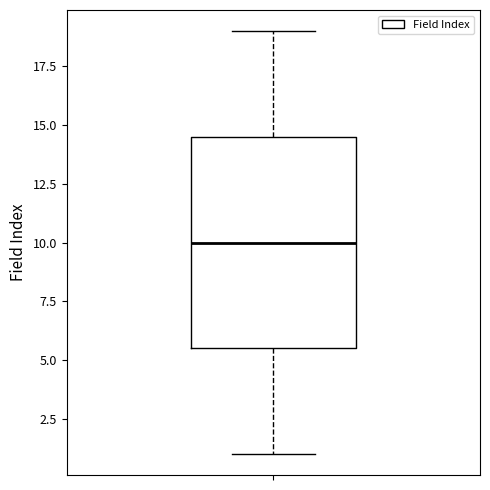

Transcribe this box plot: give where the median line is, the range the box spans, and where the two whiskers end, as read against the y-axis. The values are not printed on the chart, so give them approximately, as read against the axis.

median 10.0, box 5.5 to 14.5, whiskers 1.0 to 19.0